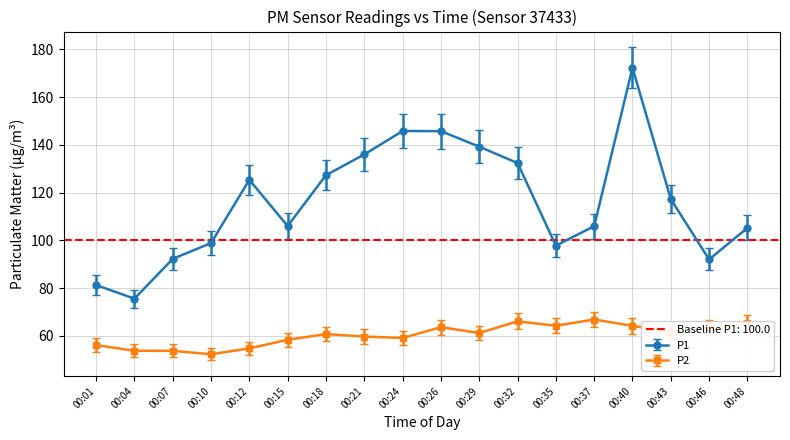

Between 00:37 and 00:40, which series saw the biggest shift?

P1